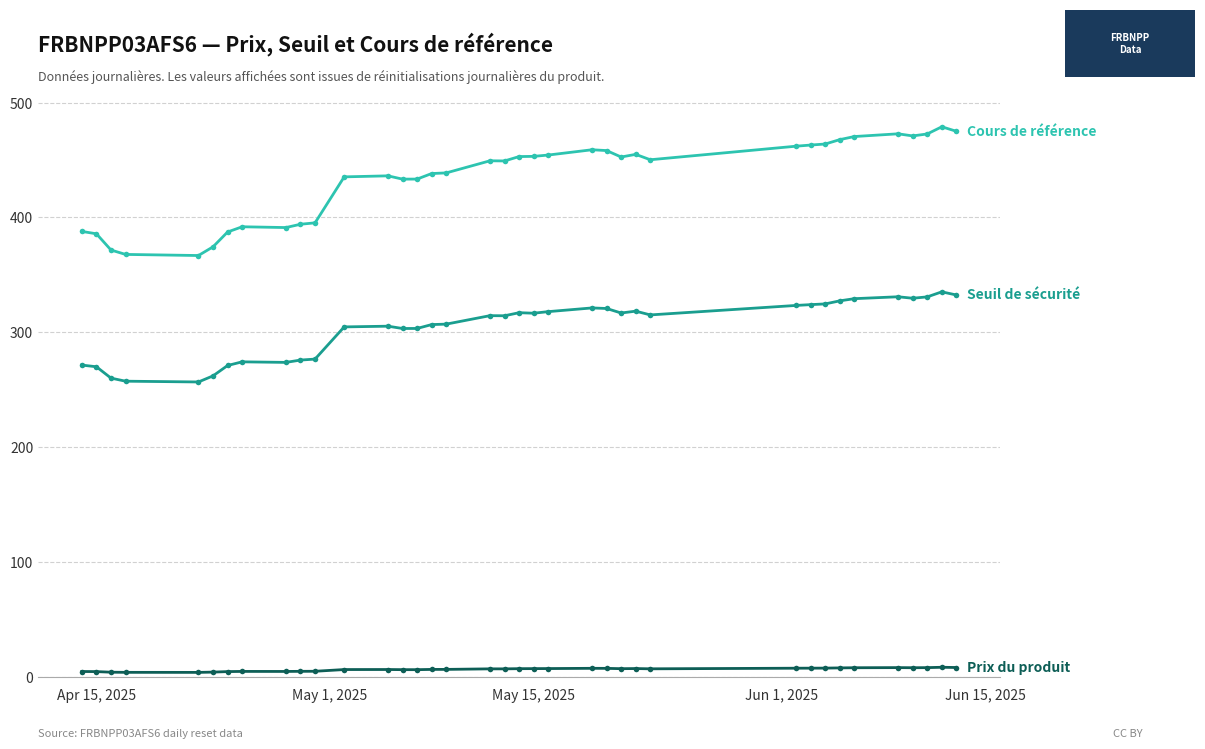

What is the greatest value displayed?

478.9